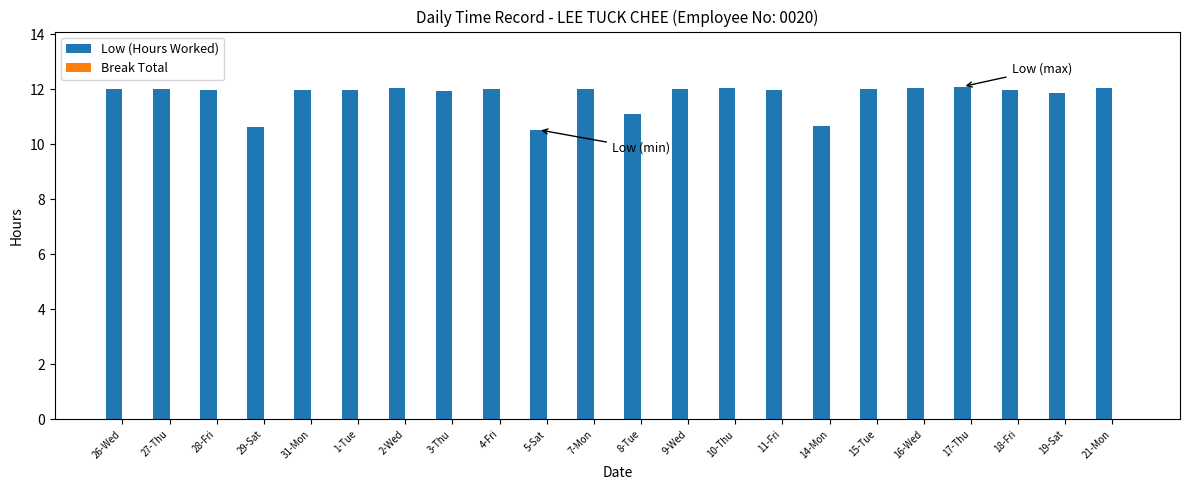

What position from the right is 2-Wed?

16